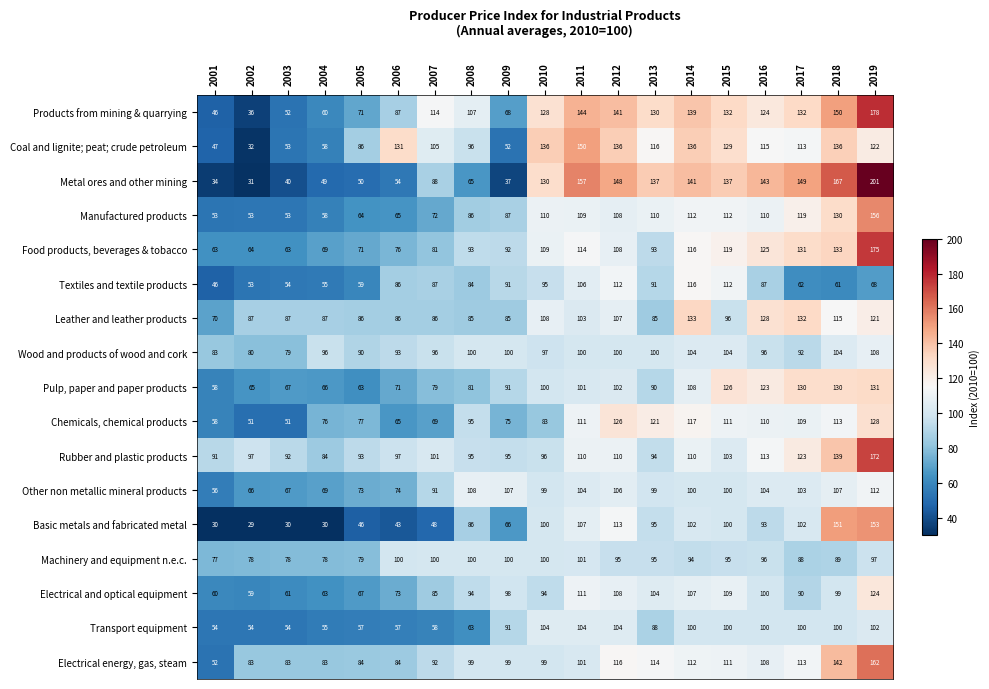

At which label does Basic metals and fabricated metal first exceed 93?

2010